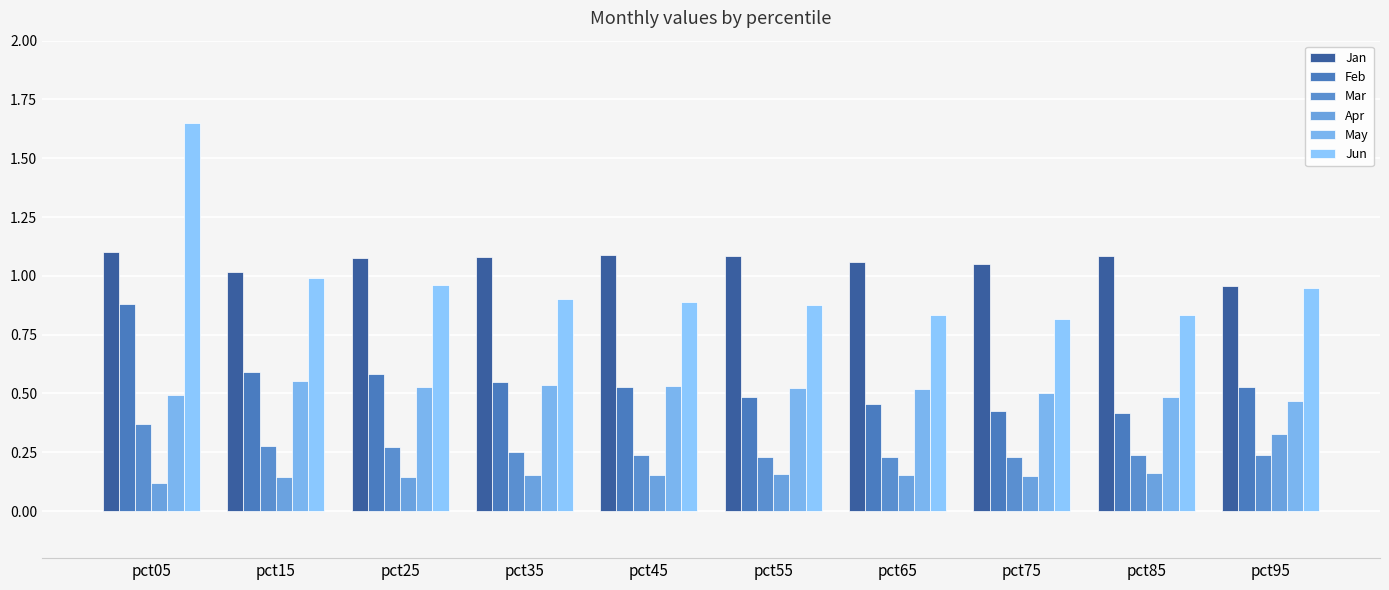

How many bars are there in each group?

6